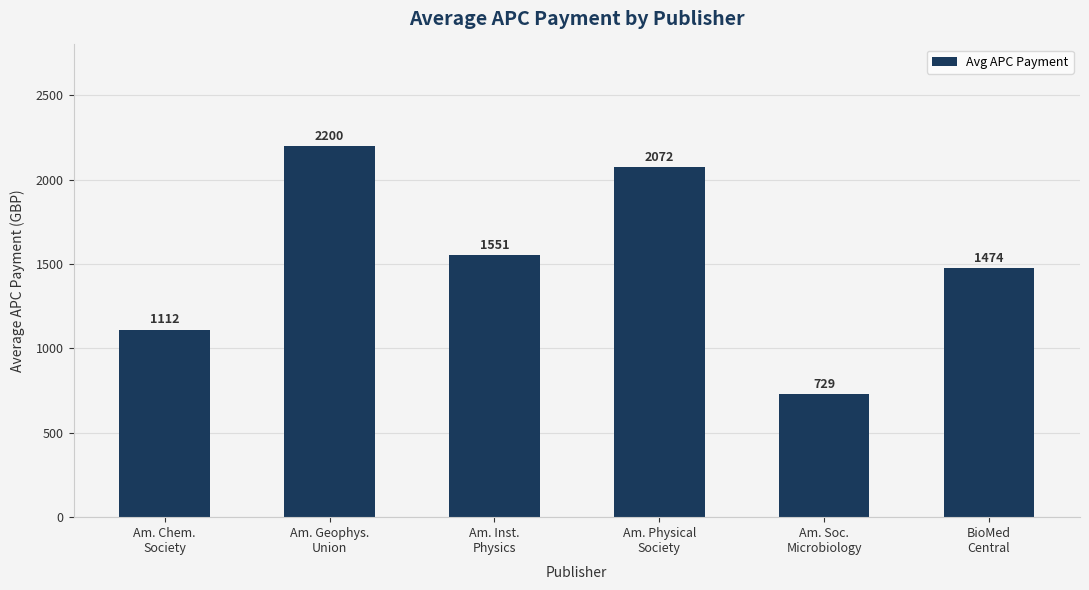

Read the value at BioMed
Central.

1474.0